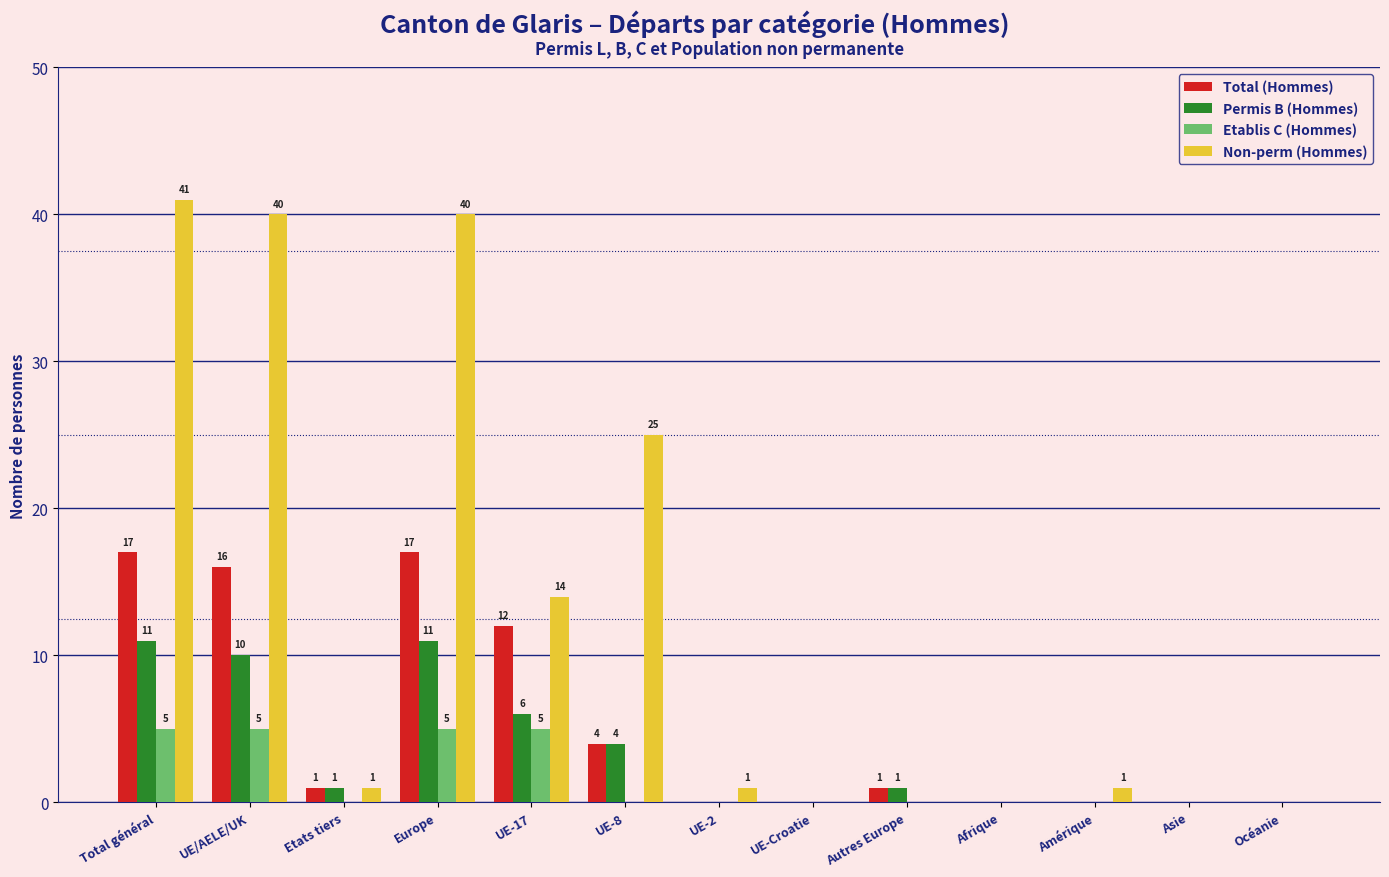

Read the Permis B (Hommes) value at Total général.

11